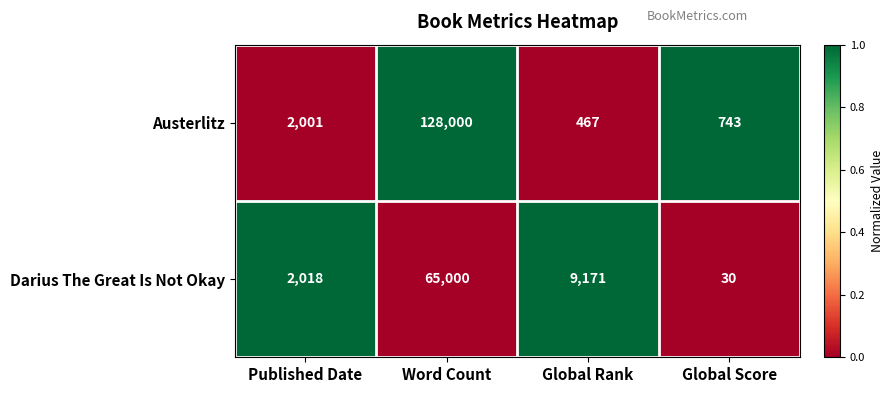

At Published Date, list the series in order from smallest to largest.

Austerlitz, Darius The Great Is Not Okay